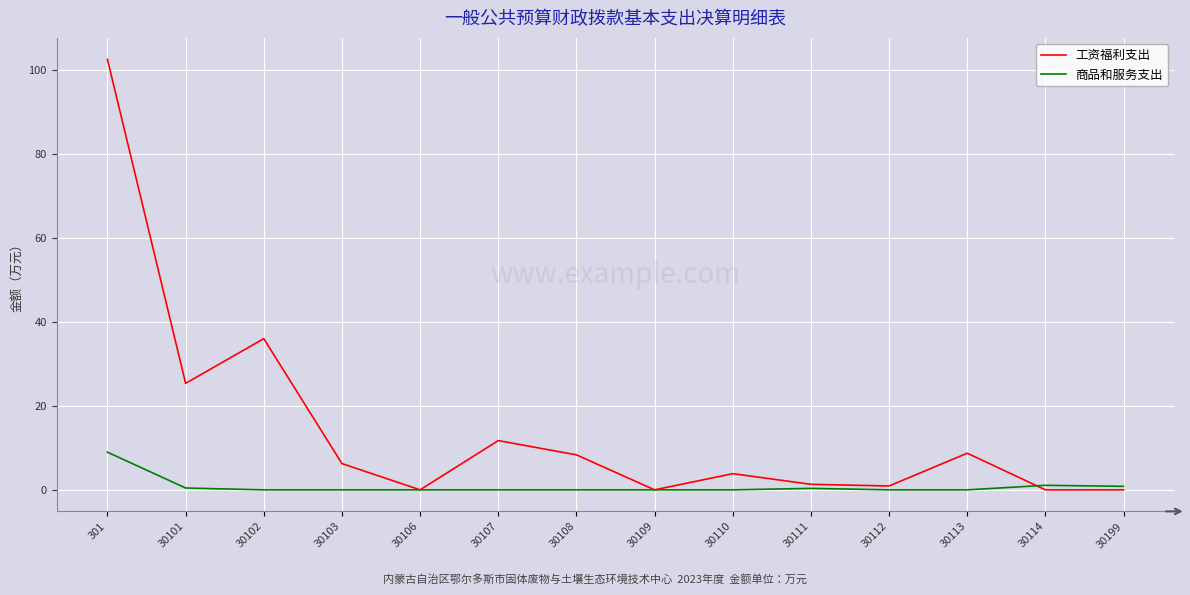

How many categories are shown in the chart?

14